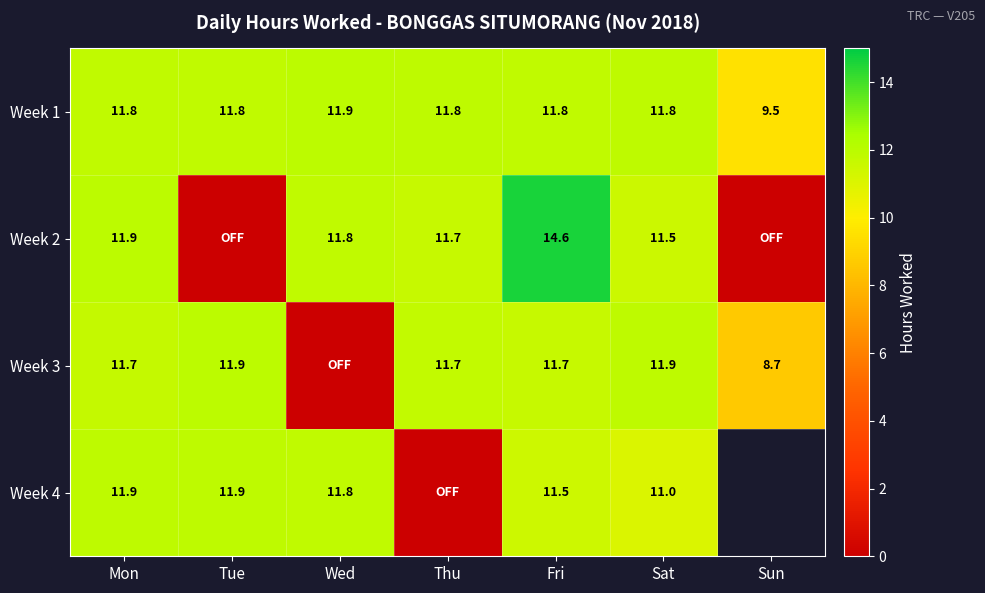

What is the highest value of the Week 1 series?

11.9